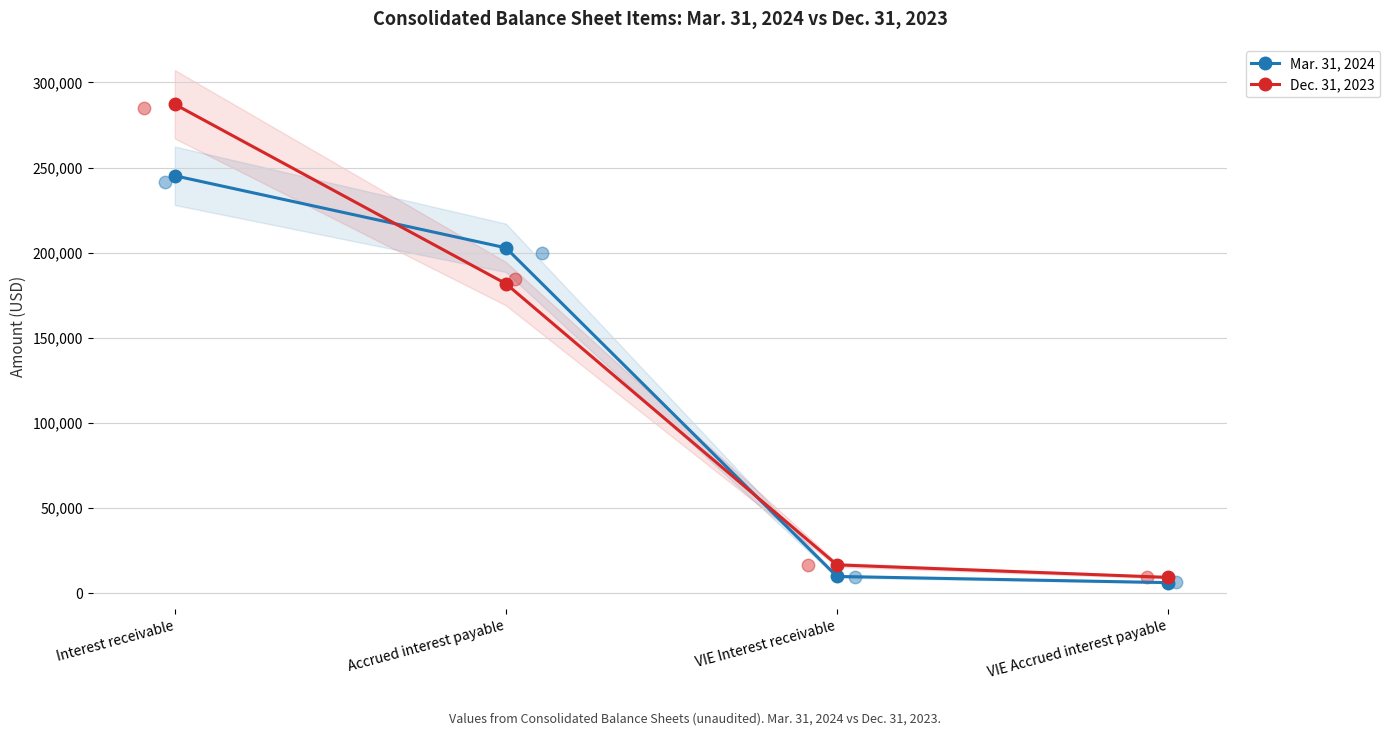

At how many categories does at least one series exceed 210415?

1